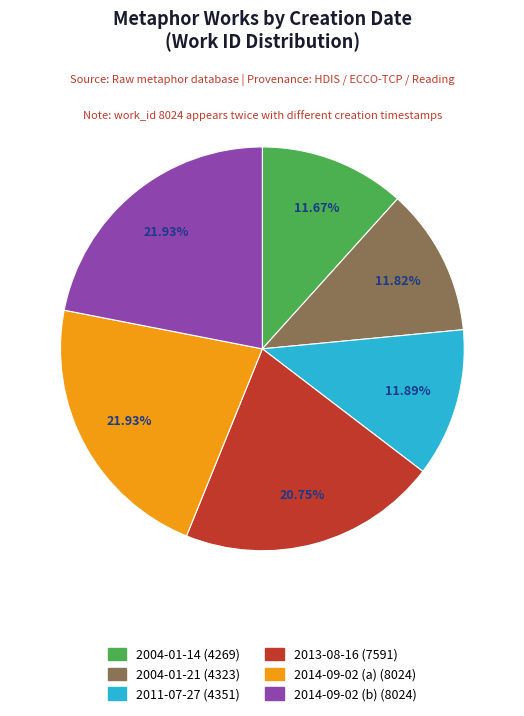

True or false: 2011-07-27 accounts for 19% of the total.

False